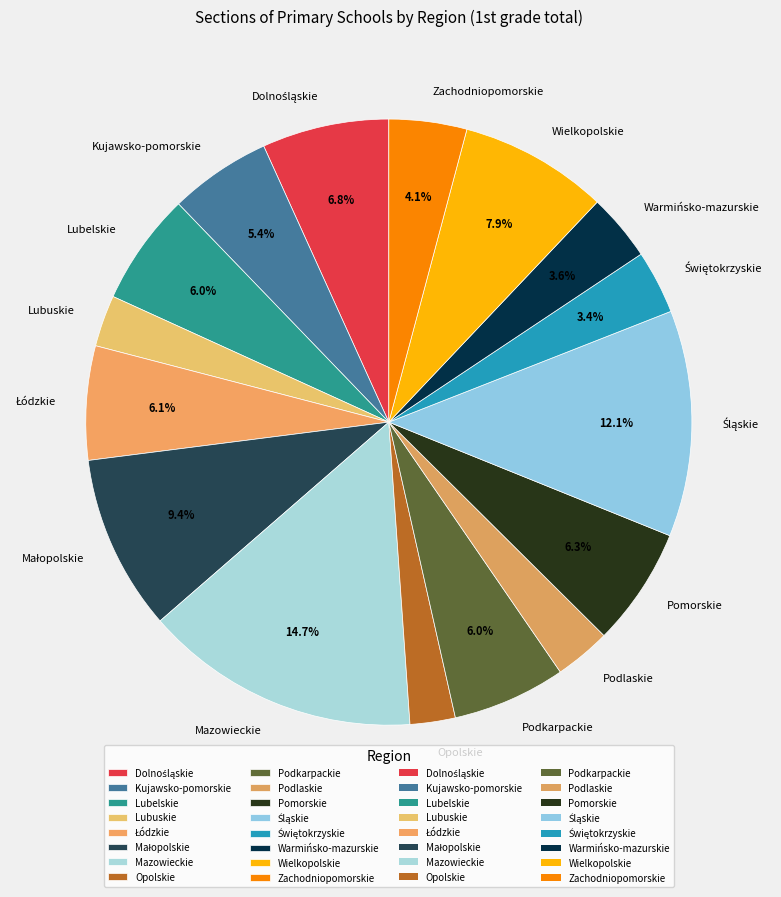

Count the number of slices in the pie.

16